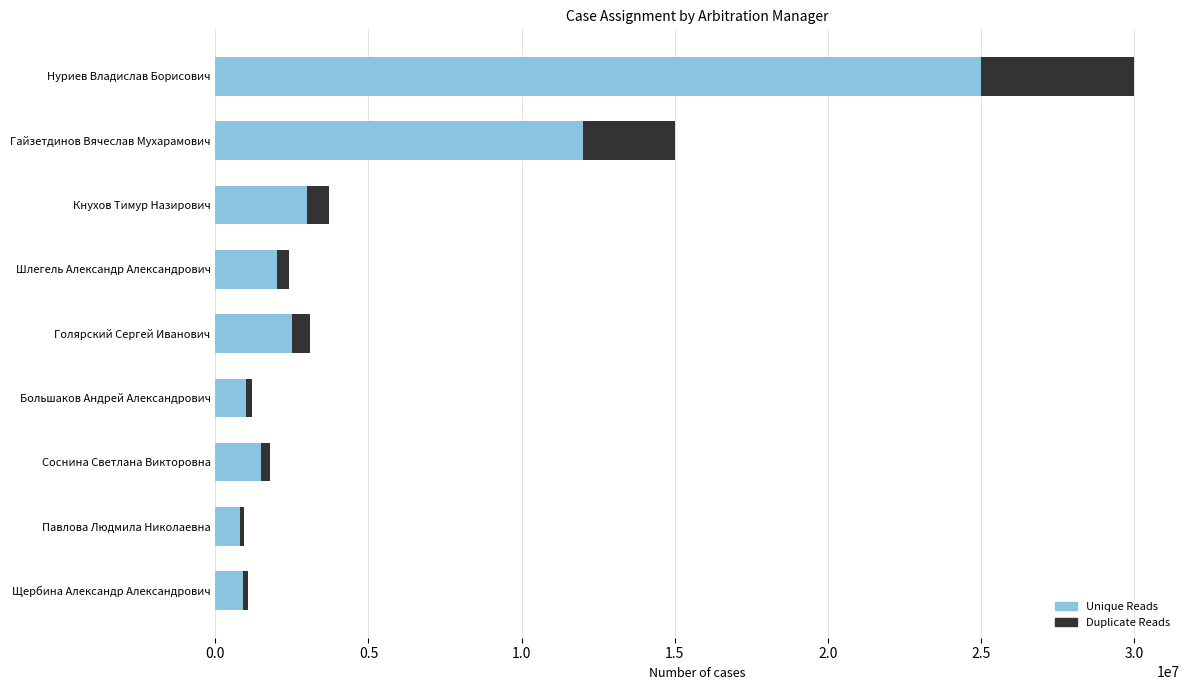

What is the average value of the Unique Reads series?

5411111